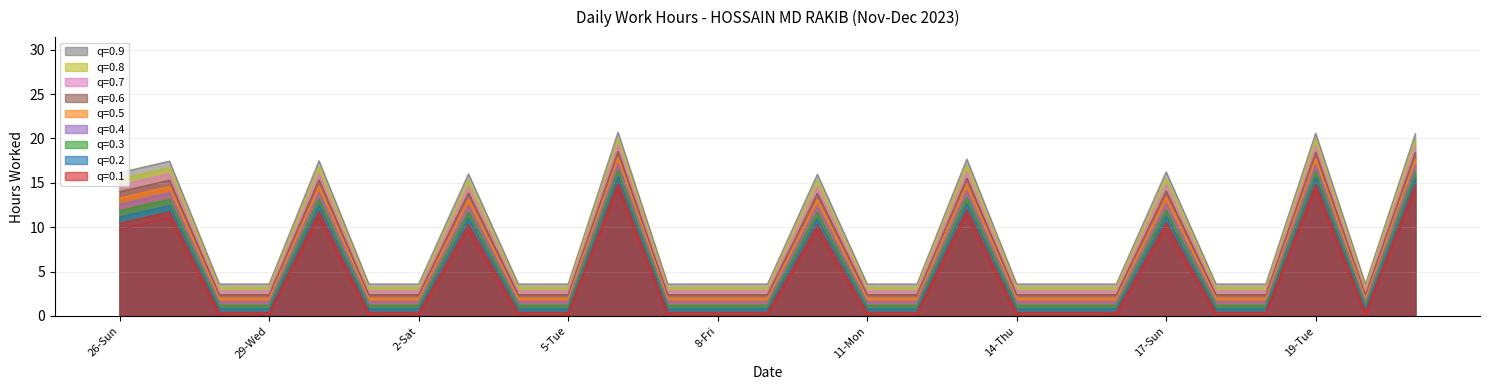

Which label corresponds to the largest value in the chart?

6-Wed